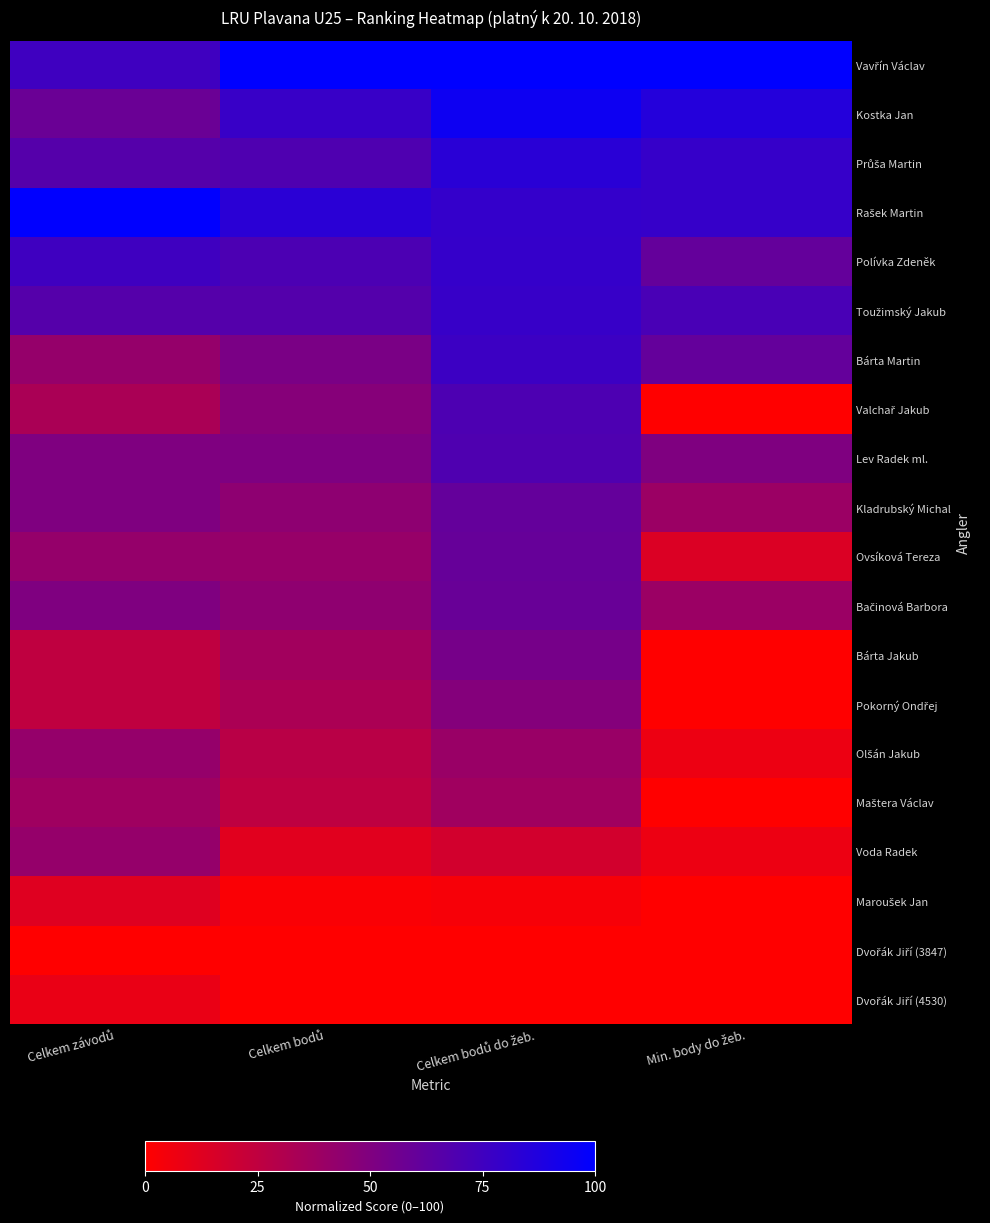

What is the difference between the highest and lowest values at Celkem závodů?

100.0